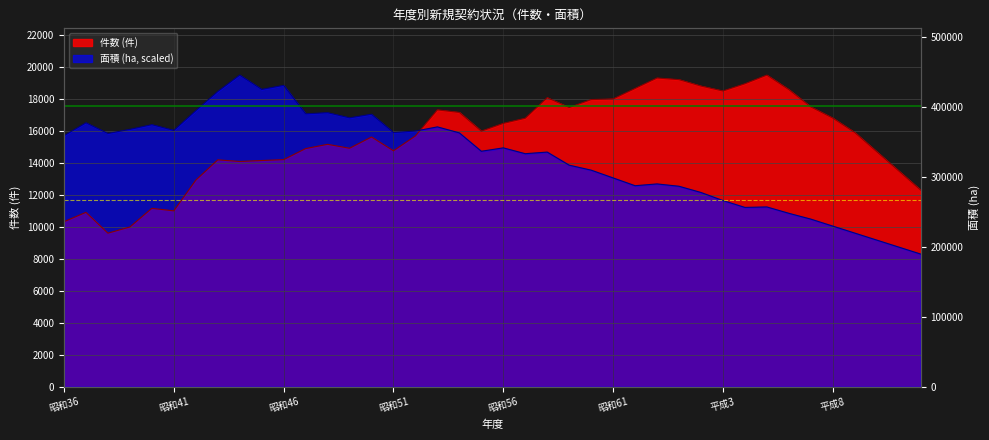

What position from the left is 平成5?

33